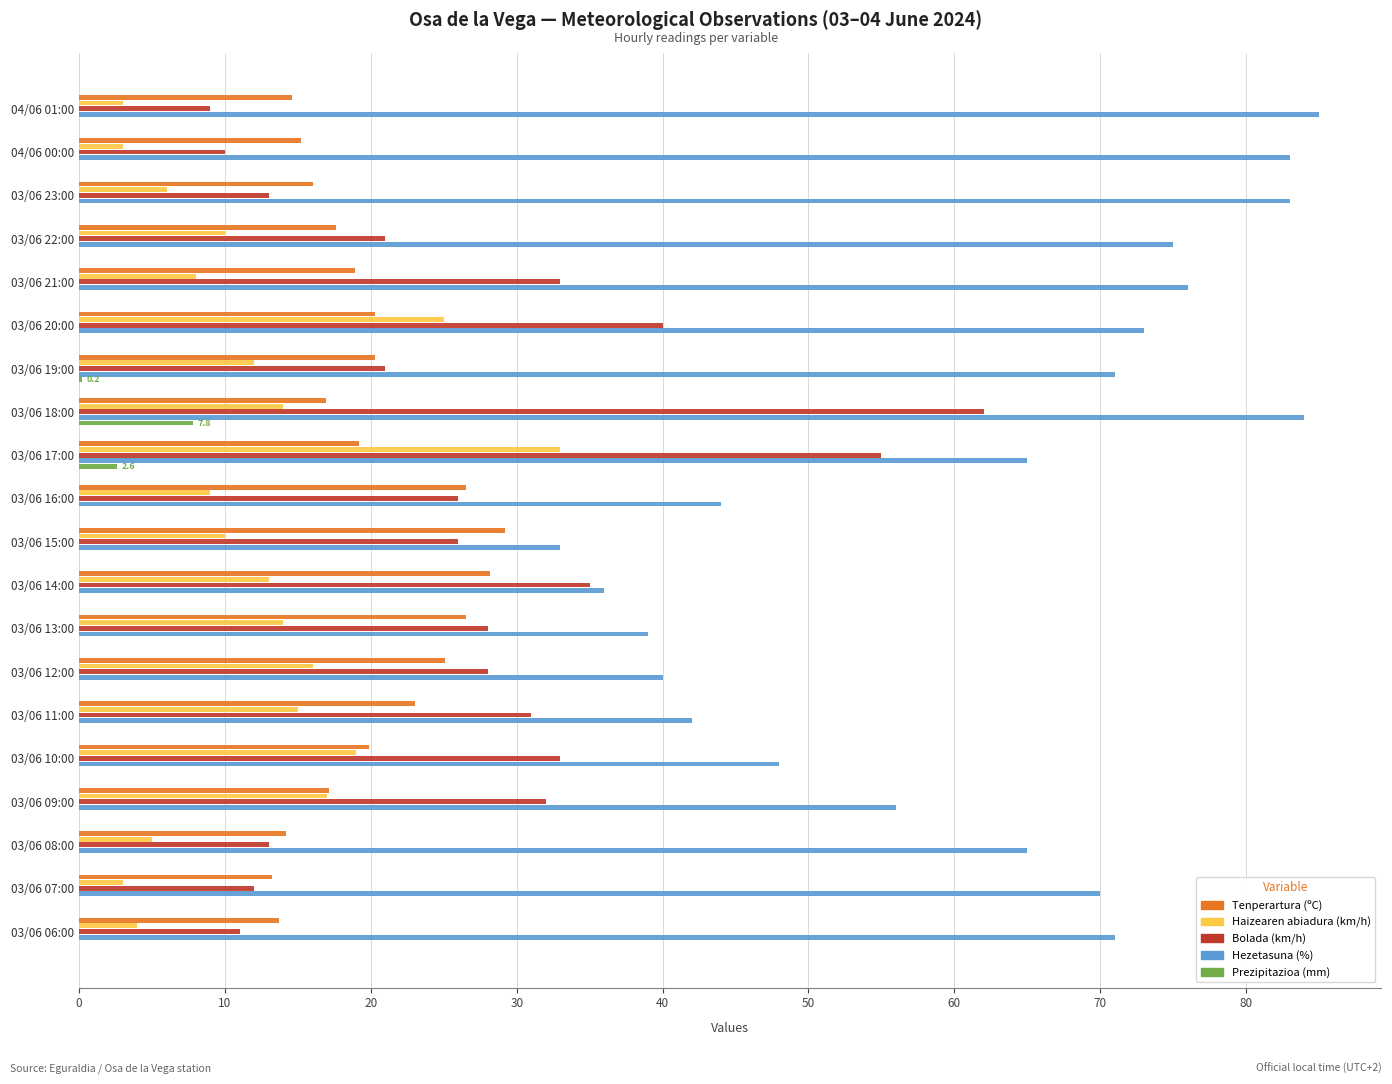

What is the sum of all Prezipitazioa (mm) values?

10.6